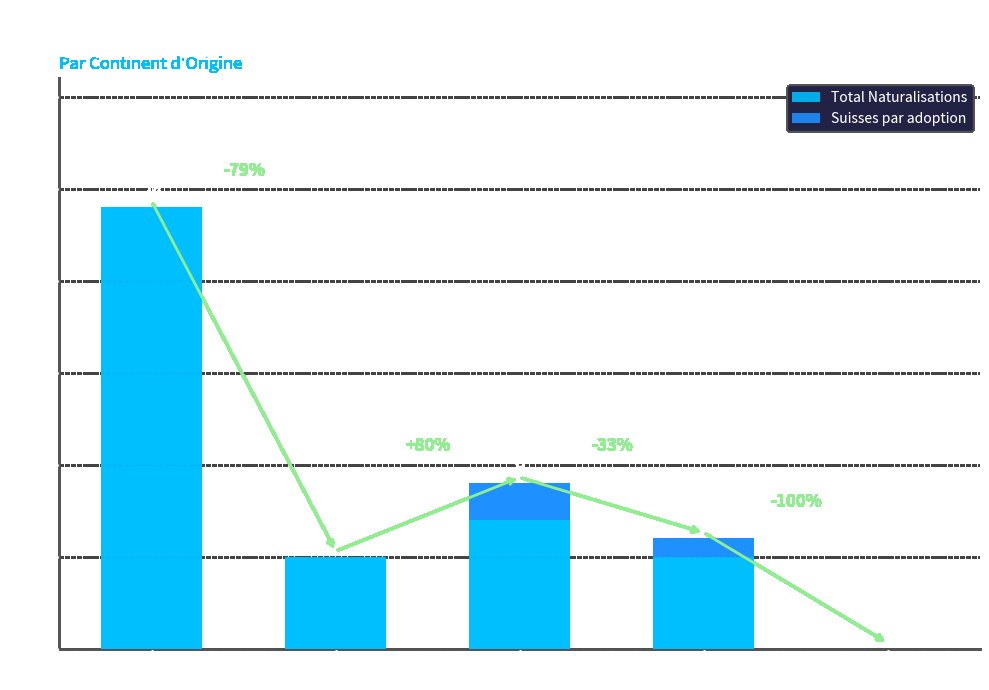

What are all the series names shown in the legend?

Total Naturalisations, Suisses par adoption